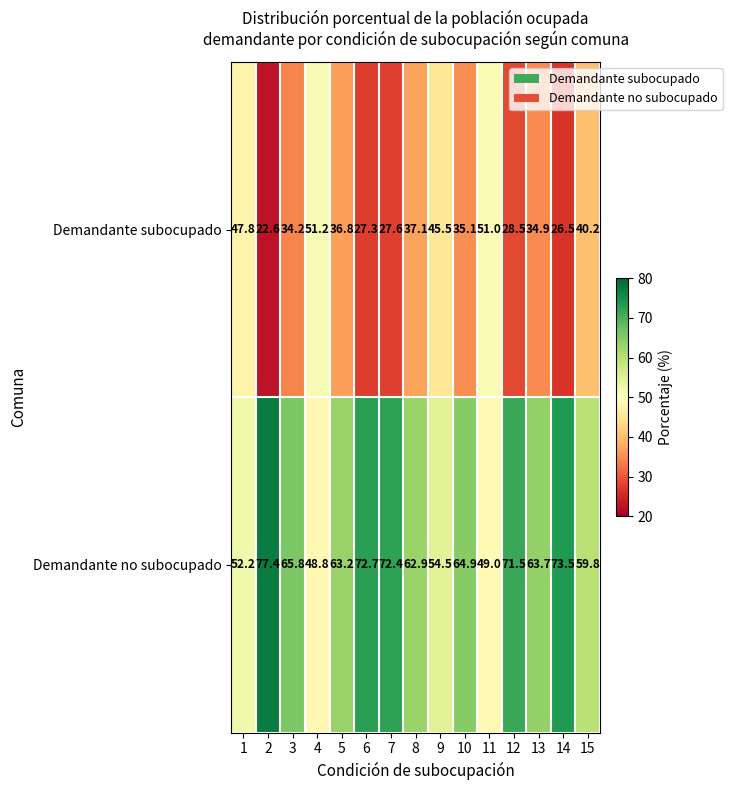

Read the Demandante subocupado value at 14.

26.5